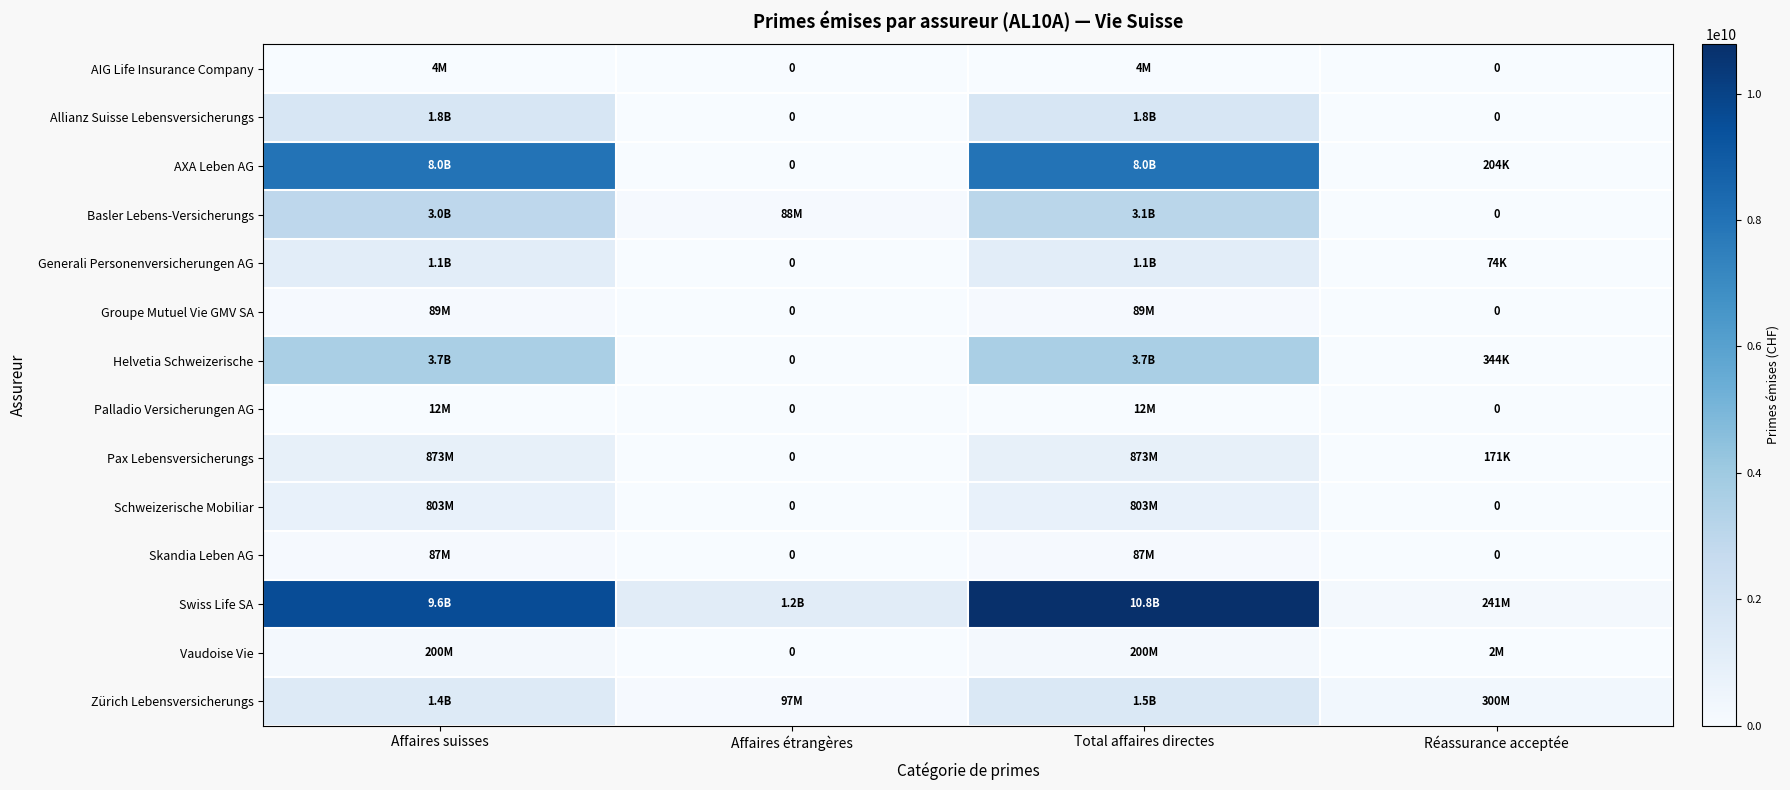

Is it true that Skandia Leben AG equals 38127479 at Affaires suisses?

False